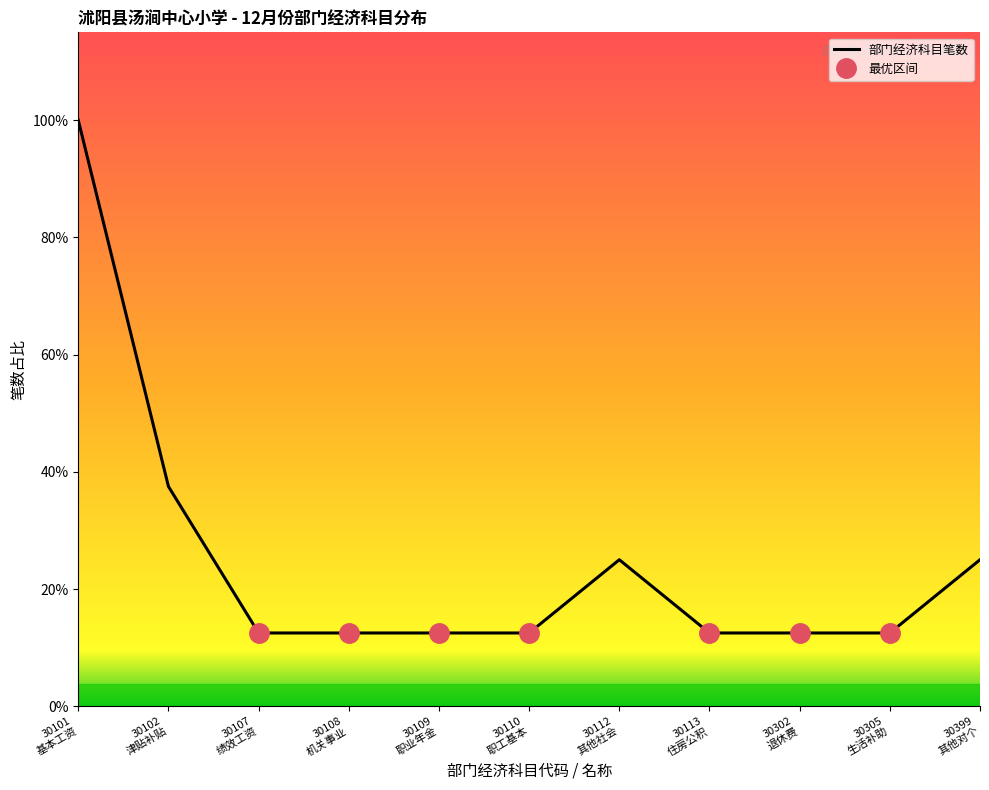

At which category does the chart reach its peak across all series?

30101
基本工资